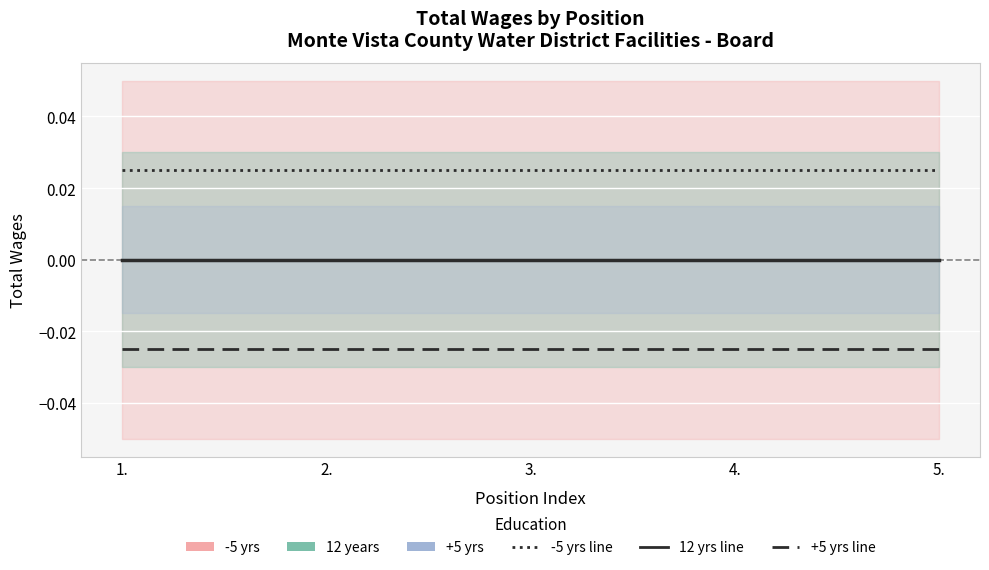

What position from the left is 1.?

1